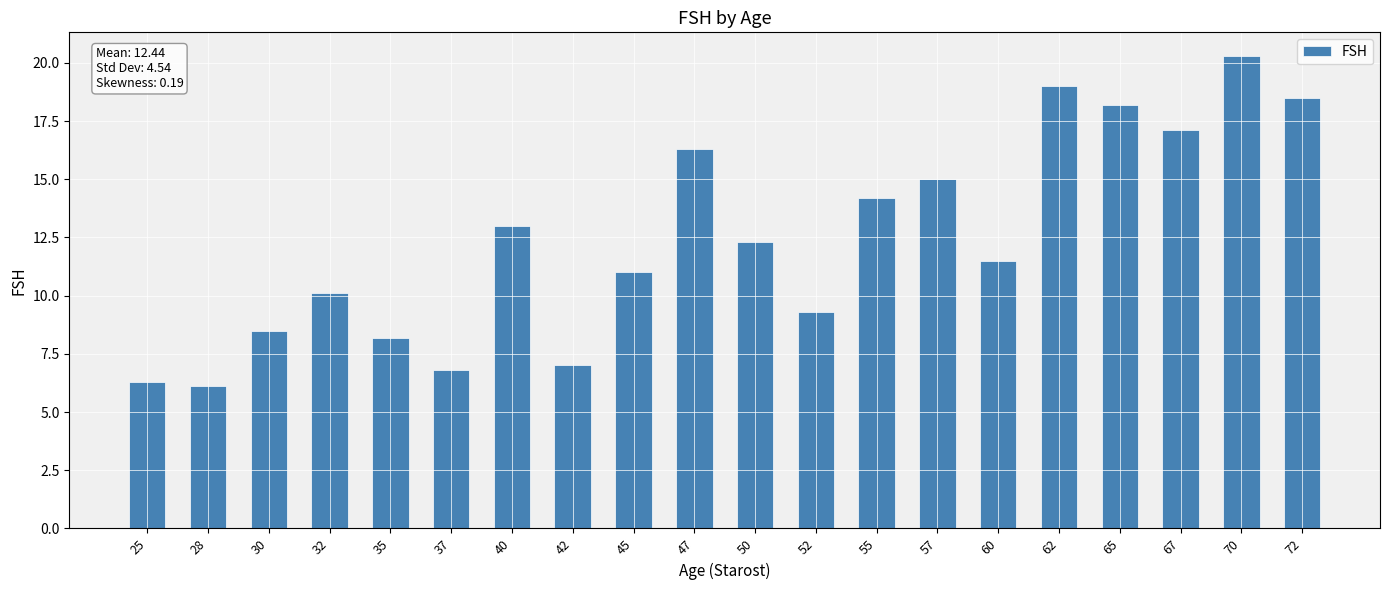

Reading left to right, what are all the values shown in this chart?

25=6.3	28=6.1	30=8.5	32=10.1	35=8.2	37=6.8	40=13.0	42=7.0	45=11.0	47=16.3	50=12.3	52=9.3	55=14.2	57=15.0	60=11.5	62=19.0	65=18.2	67=17.1	70=20.3	72=18.5